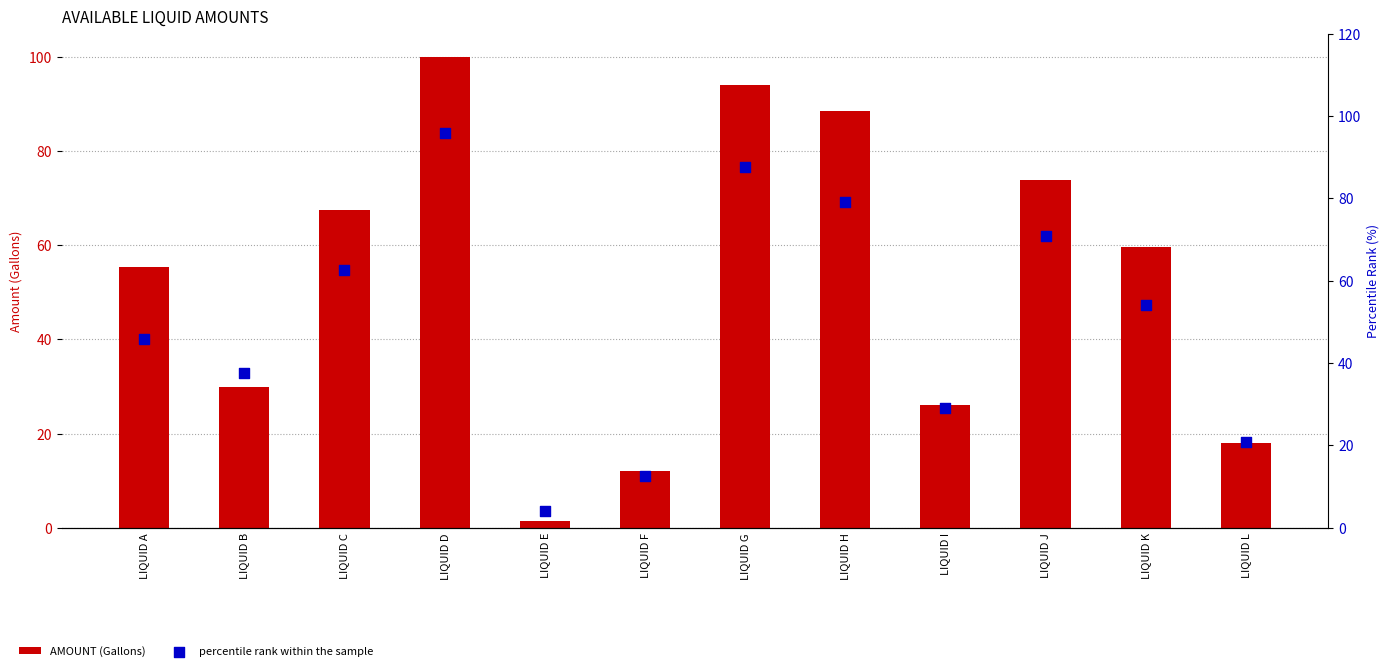

At which category is the sum across all series the highest?

LIQUID D